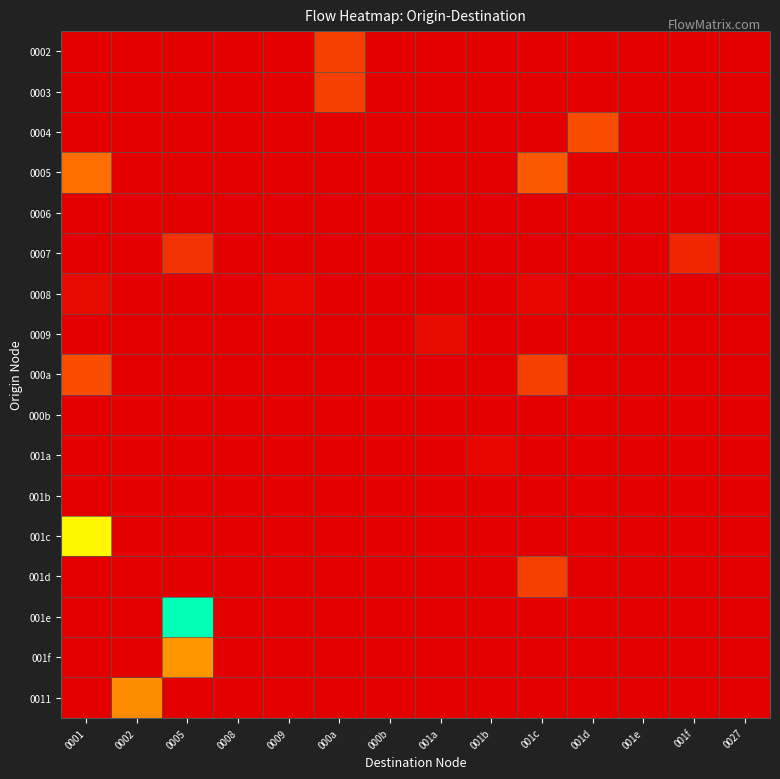

What is the greatest value displayed?

48